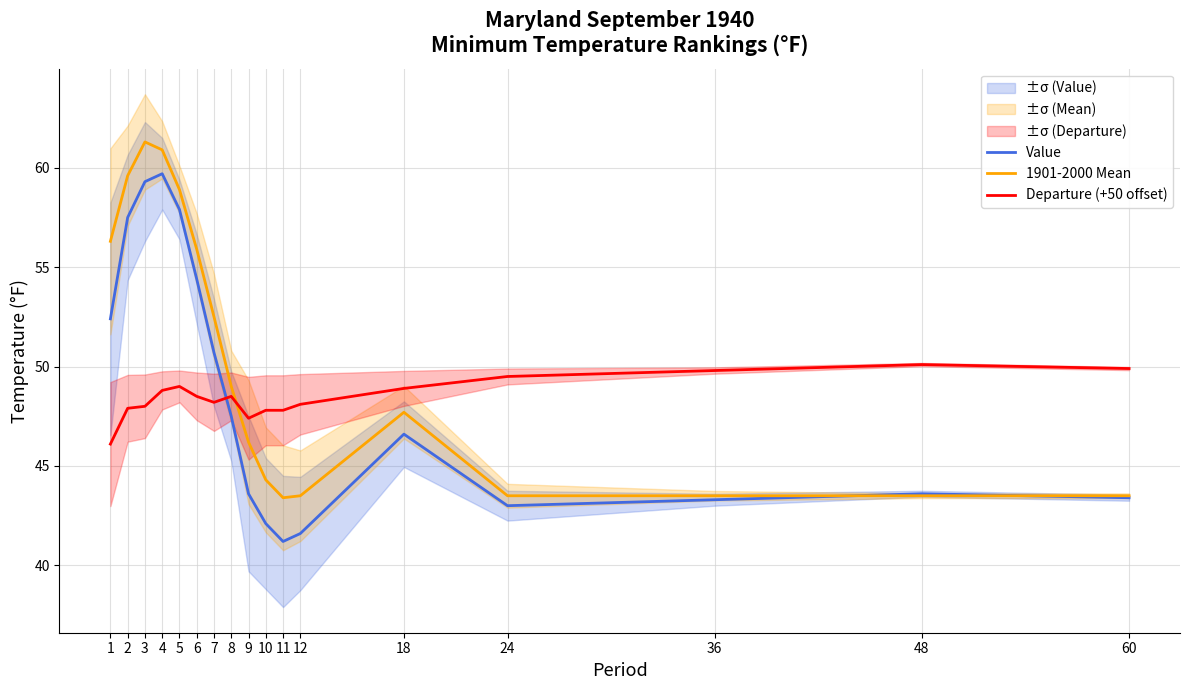

True or false: Departure (+50 offset) has a value of 47.8 at 10.

True